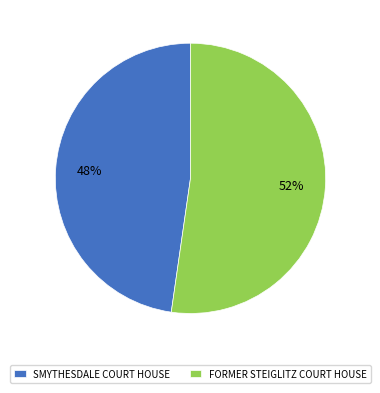

To the nearest percent, what is the average slice percentage?

50%